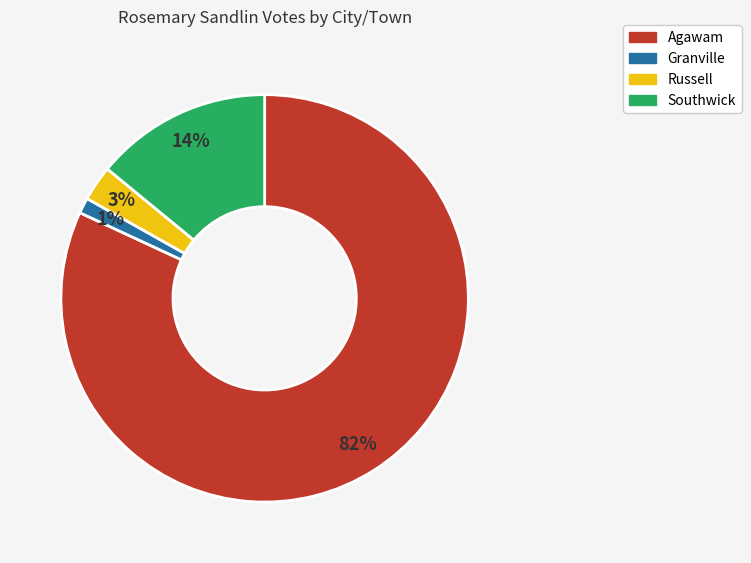

Which has a higher value, Agawam or Granville?

Agawam